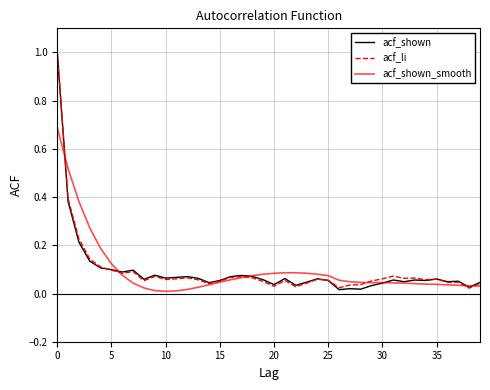

What is the maximum value for acf_shown?

1.0